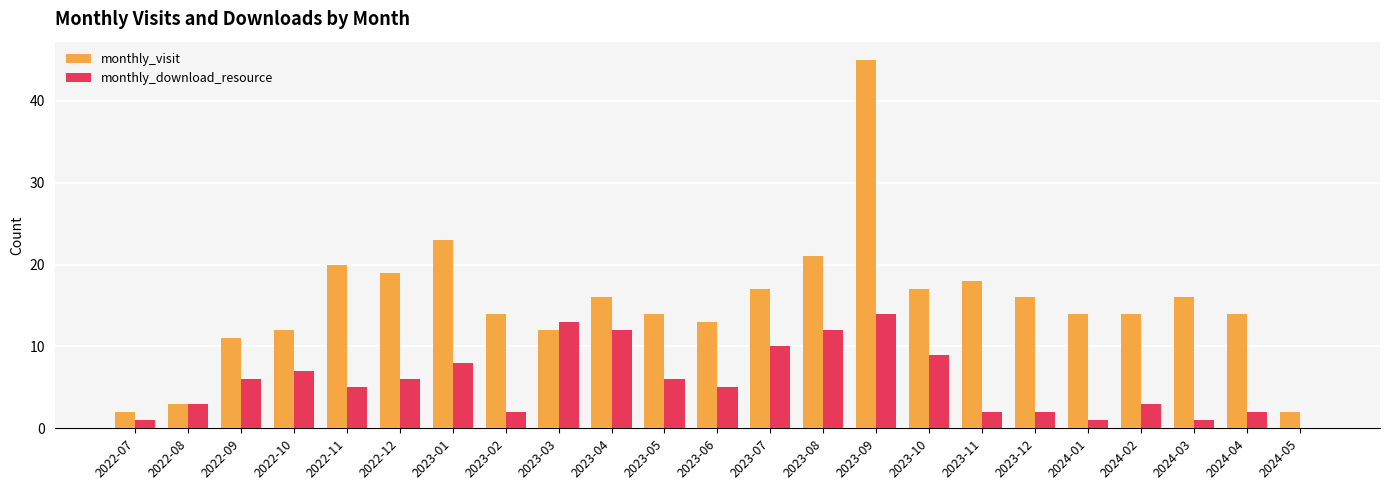

Reading right to left, what are all the values shown in this chart?

monthly_visit: 2024-05=2	2024-04=14	2024-03=16	2024-02=14	2024-01=14	2023-12=16	2023-11=18	2023-10=17	2023-09=45	2023-08=21	2023-07=17	2023-06=13	2023-05=14	2023-04=16	2023-03=12	2023-02=14	2023-01=23	2022-12=19	2022-11=20	2022-10=12	2022-09=11	2022-08=3	2022-07=2
monthly_download_resource: 2024-05=0	2024-04=2	2024-03=1	2024-02=3	2024-01=1	2023-12=2	2023-11=2	2023-10=9	2023-09=14	2023-08=12	2023-07=10	2023-06=5	2023-05=6	2023-04=12	2023-03=13	2023-02=2	2023-01=8	2022-12=6	2022-11=5	2022-10=7	2022-09=6	2022-08=3	2022-07=1